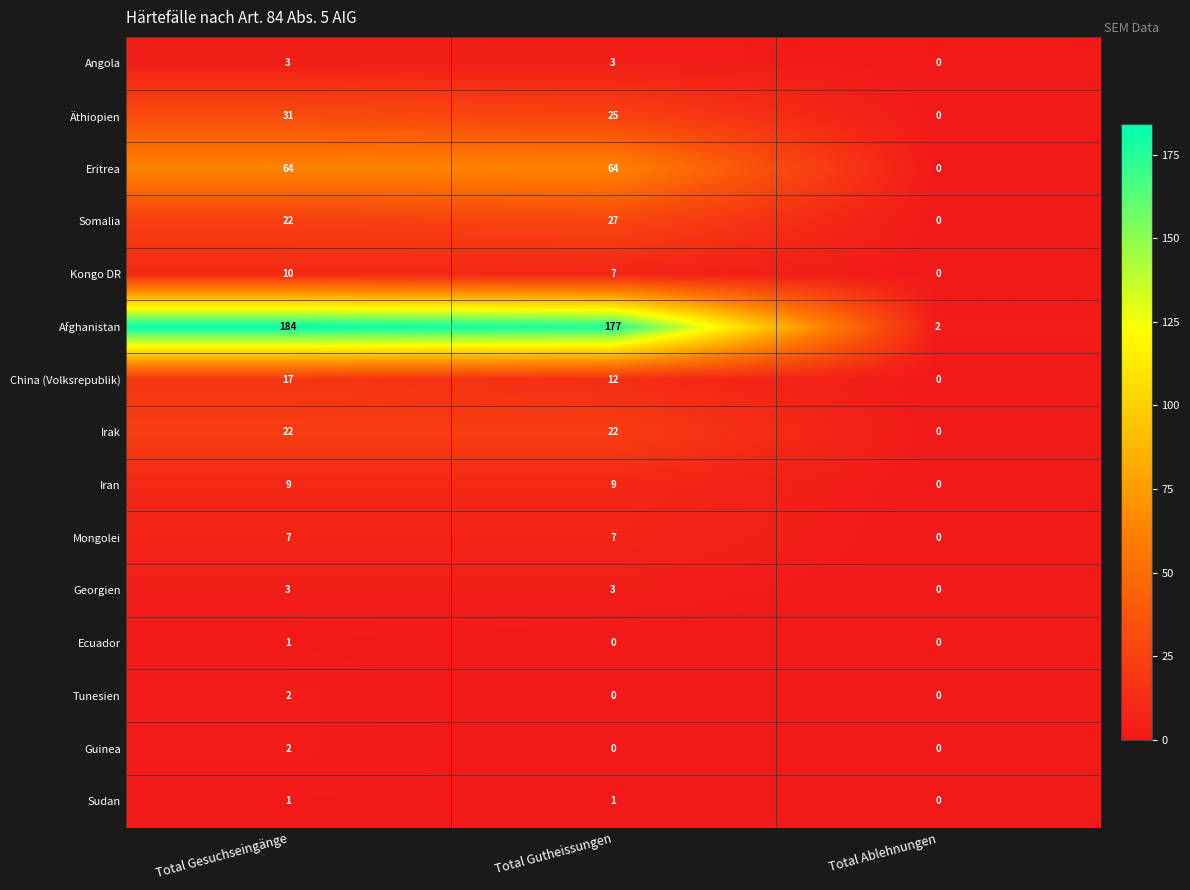

True or false: Guinea has a value of -1 at Total Ablehnungen.

False